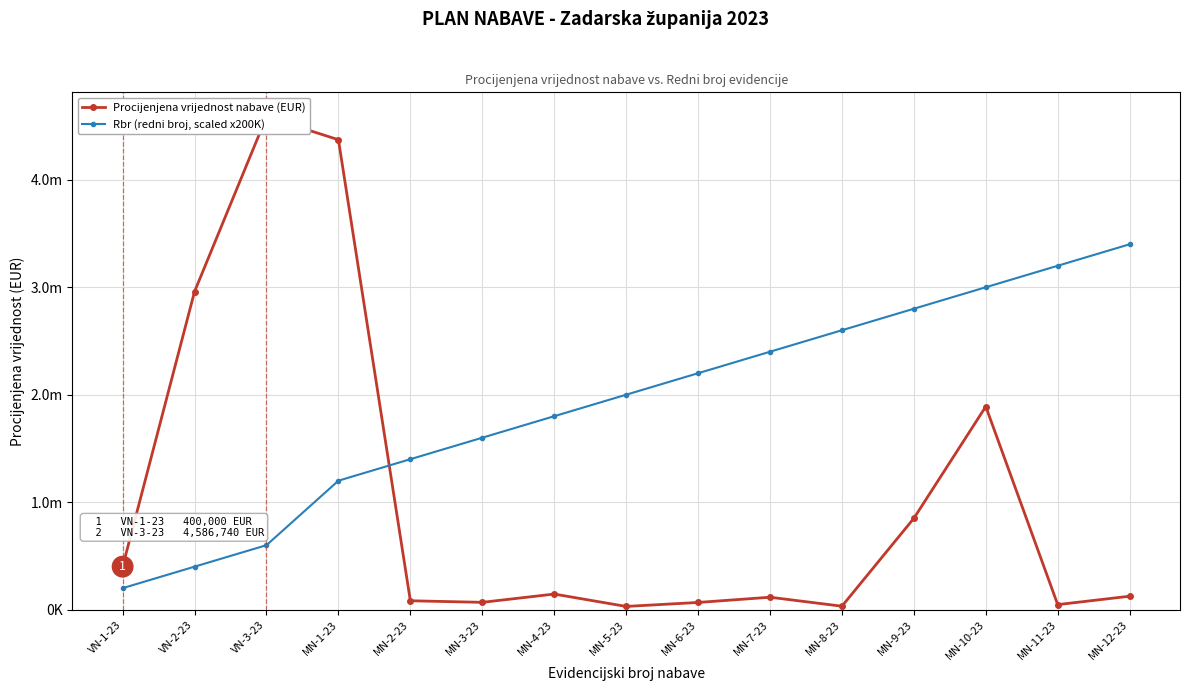

Is this an area chart (filled region under the line)?

No